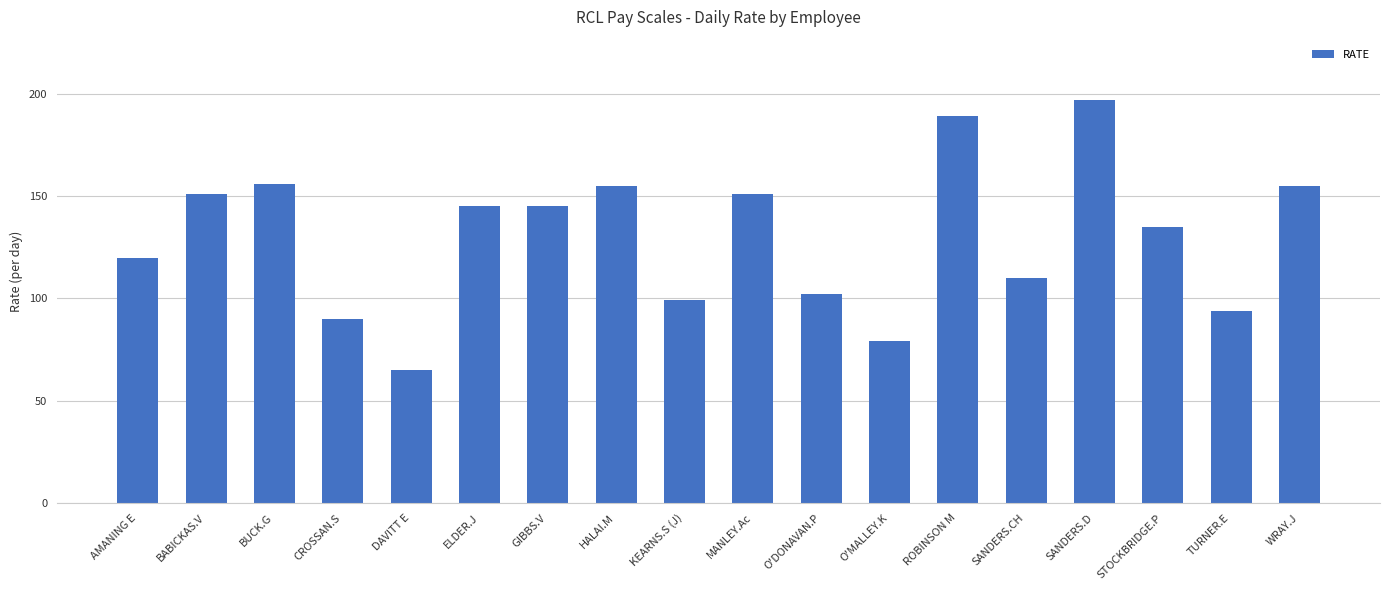

Does the chart contain any negative values?

No